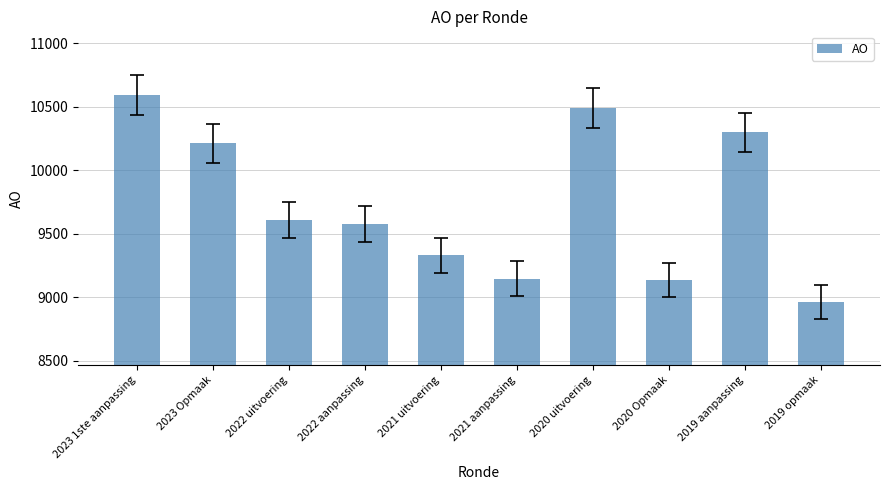

The chart shows a value of 17266 at 2019 aanpassing. True or false?

False